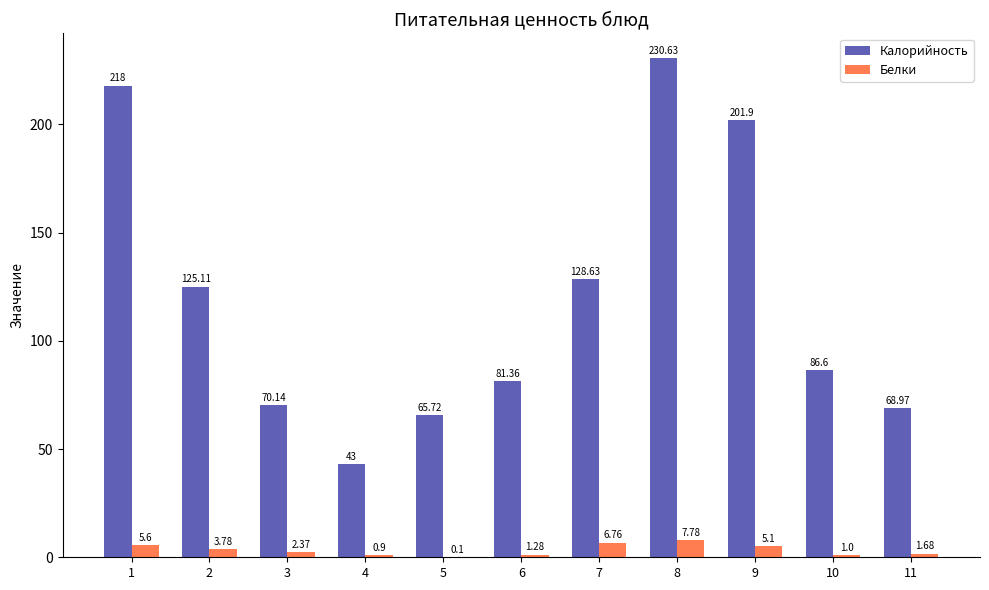

What is the sum of all Калорийность values?

1320.1